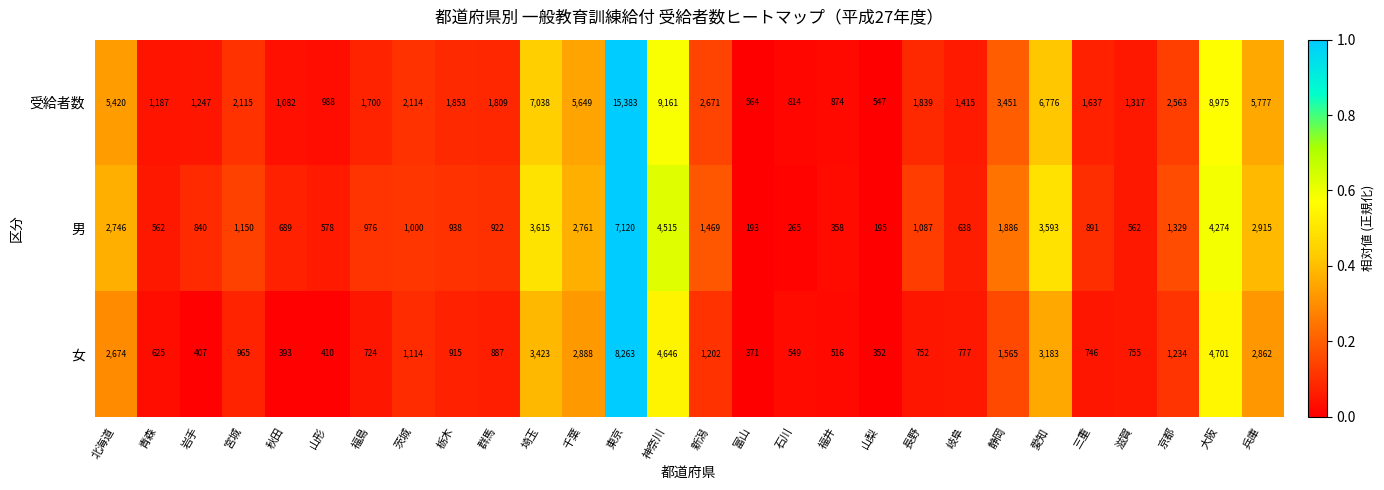

Which category has the lowest value across all series?

富山